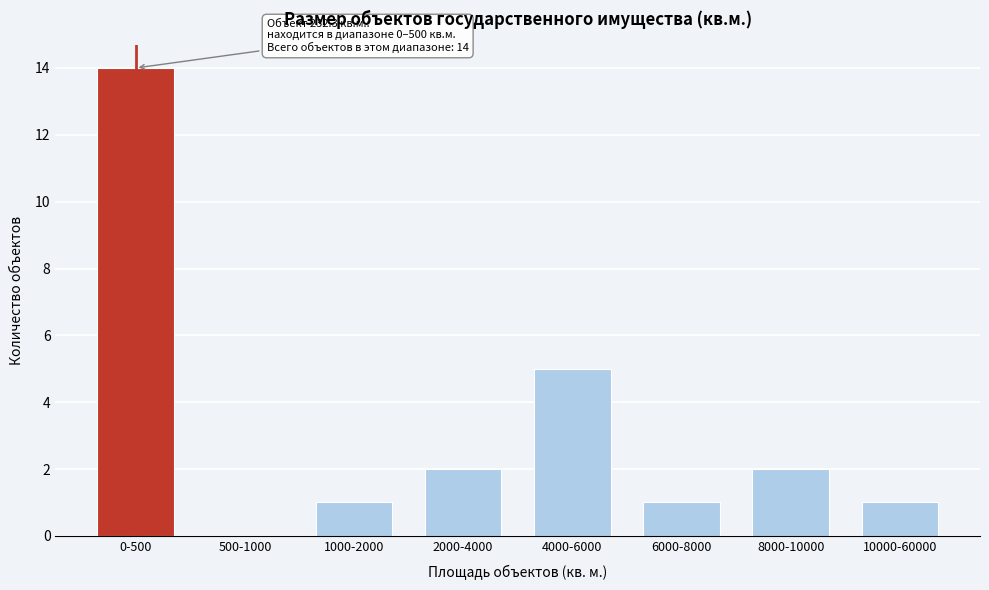

Reading left to right, list all the values displayed in this chart.

0-500=14	500-1000=0	1000-2000=1	2000-4000=2	4000-6000=5	6000-8000=1	8000-10000=2	10000-60000=1